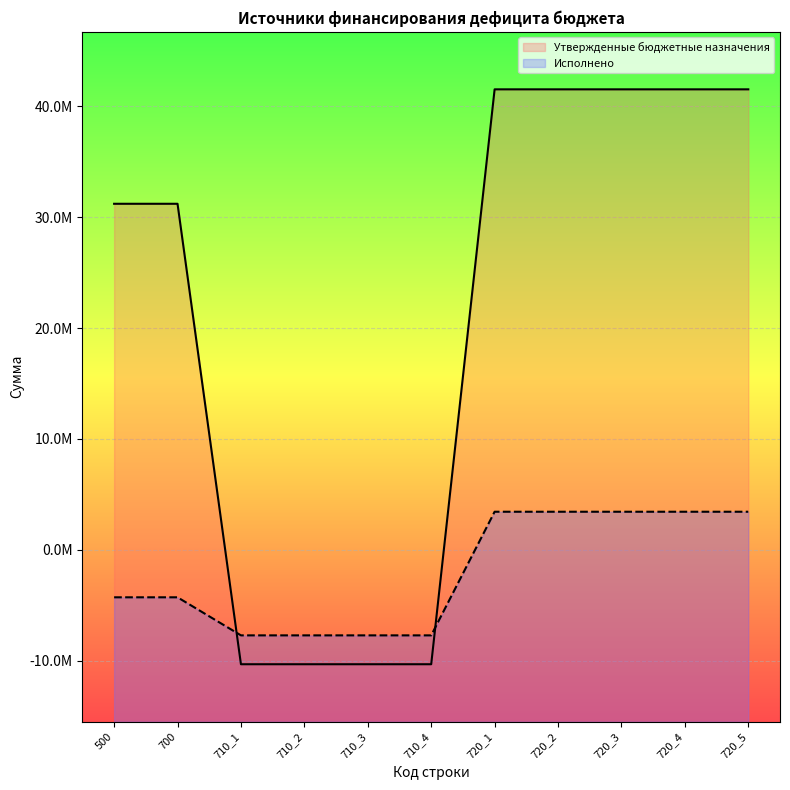

True or false: Утвержденные бюджетные назначения has more than 1 interior local peaks.

False